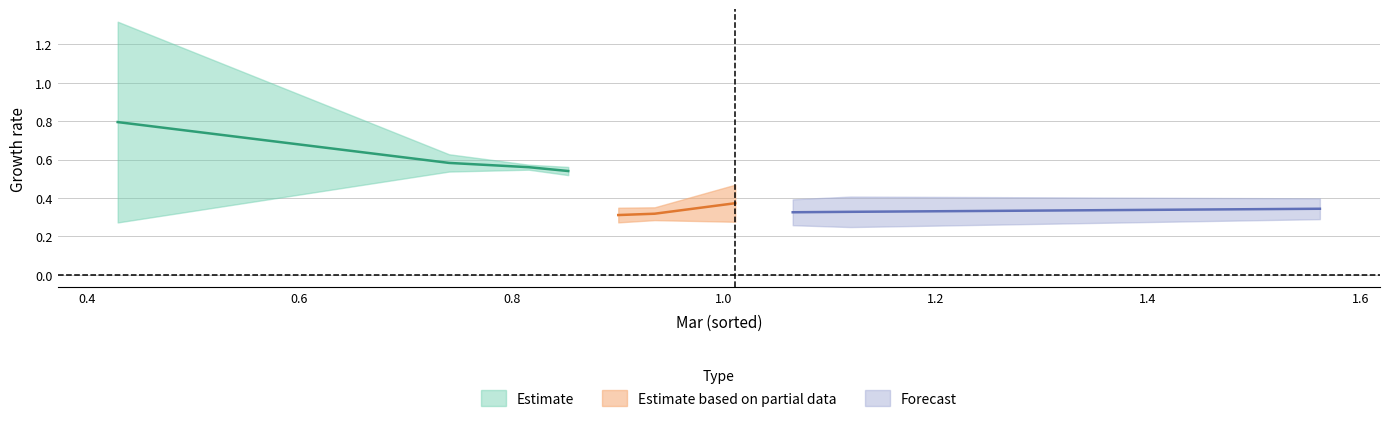

What is the value of the Apr point at the 6th from the left?

0.3